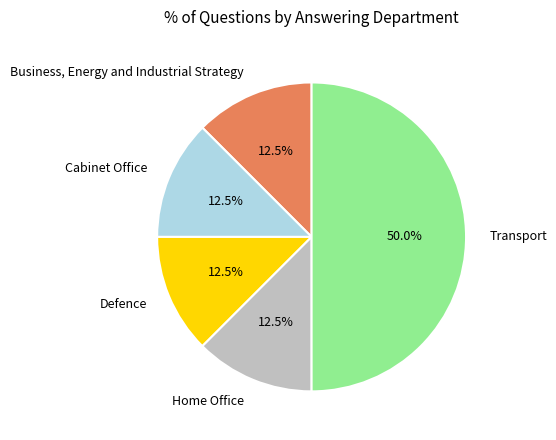

Is Cabinet Office the majority of the pie?

No